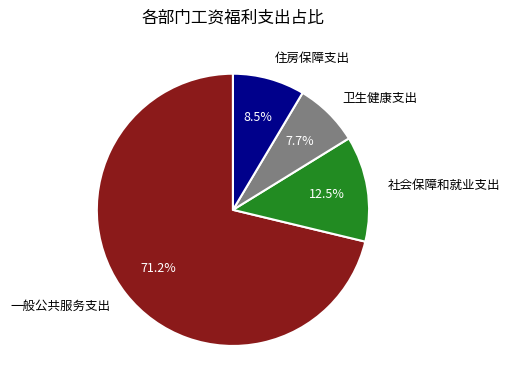

True or false: 卫生健康支出 accounts for 8% of the total.

True